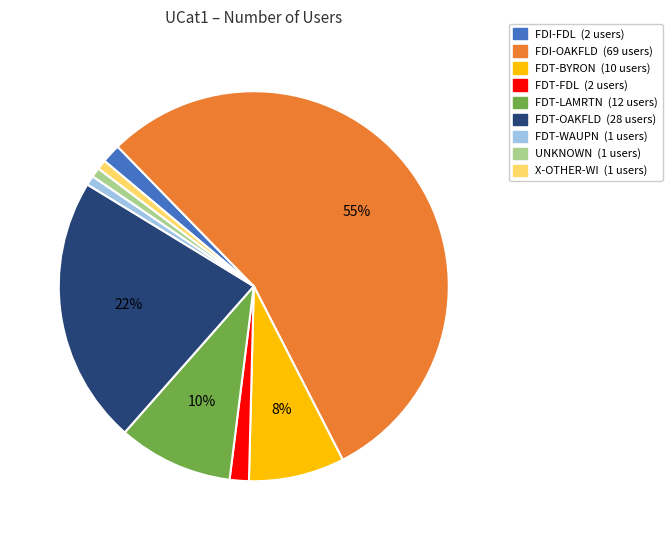

How many segments does this pie chart have?

9